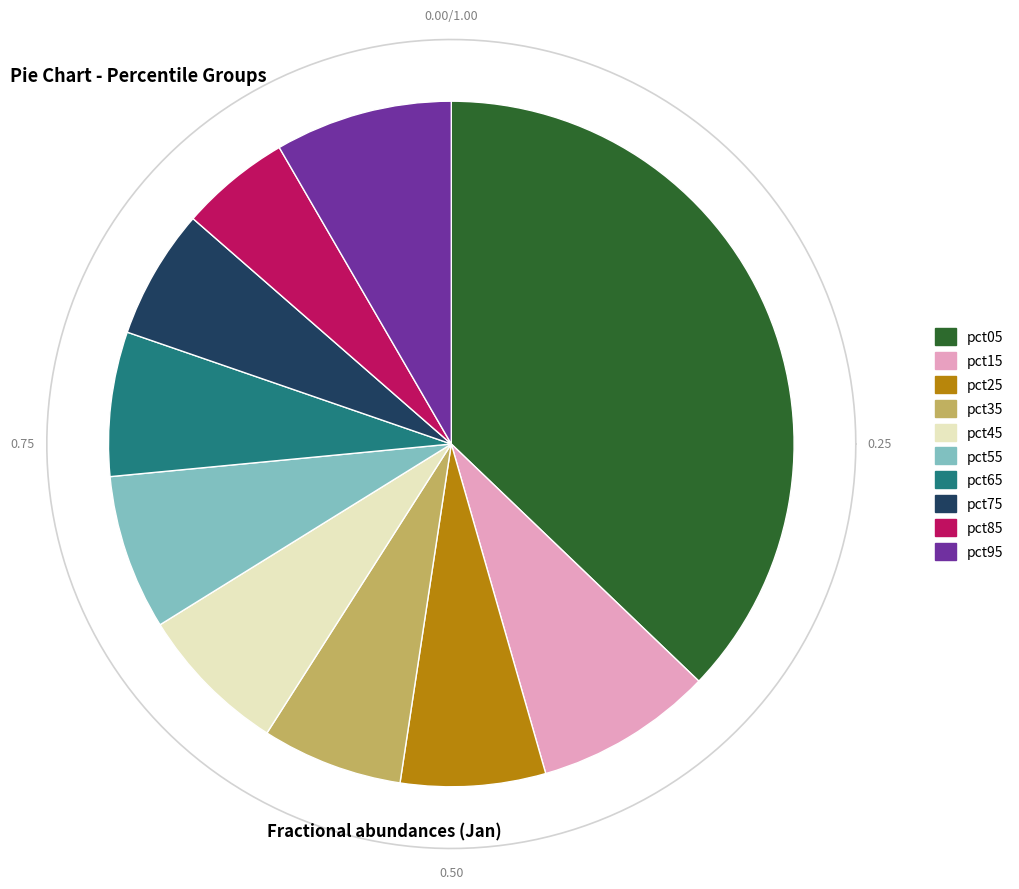

To the nearest percent, what percentage of the pie is pct25?

7%